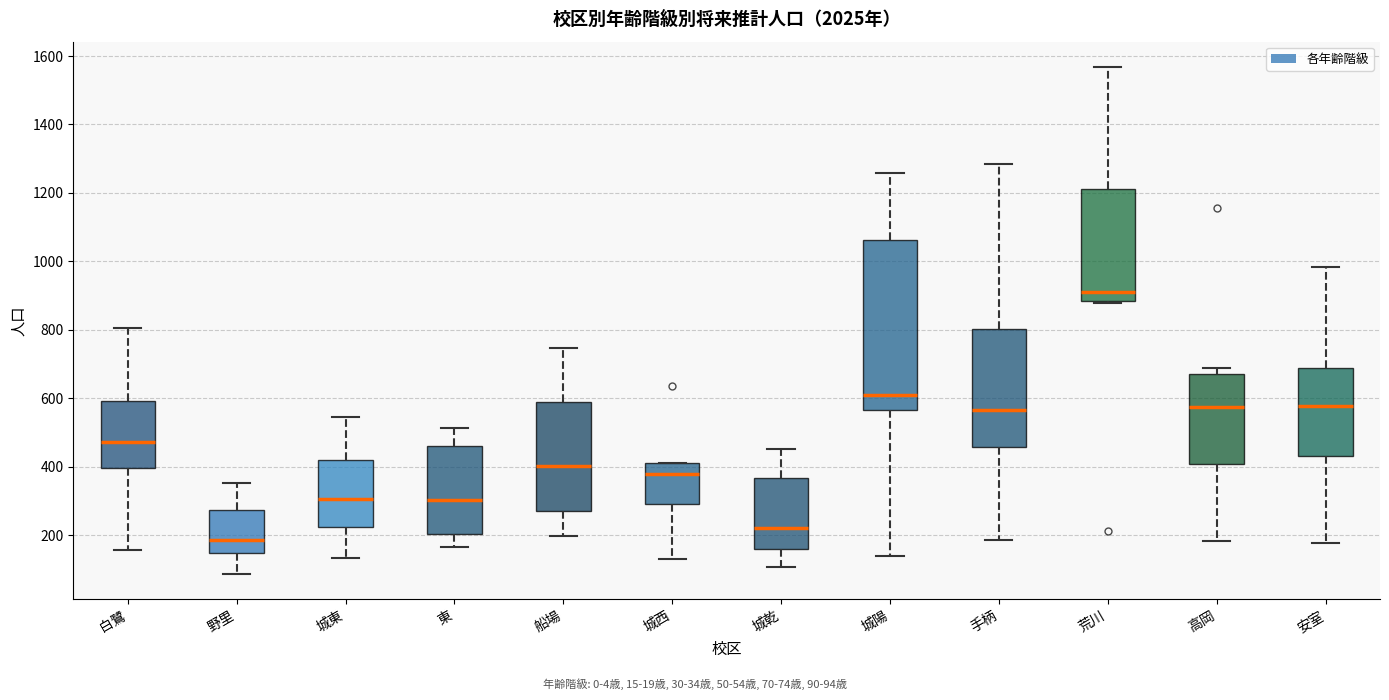

Where does the median line of the box for 船場 sit on the y-axis? The values are not printed on the chart, so give them approximately, as read against the axis.

400